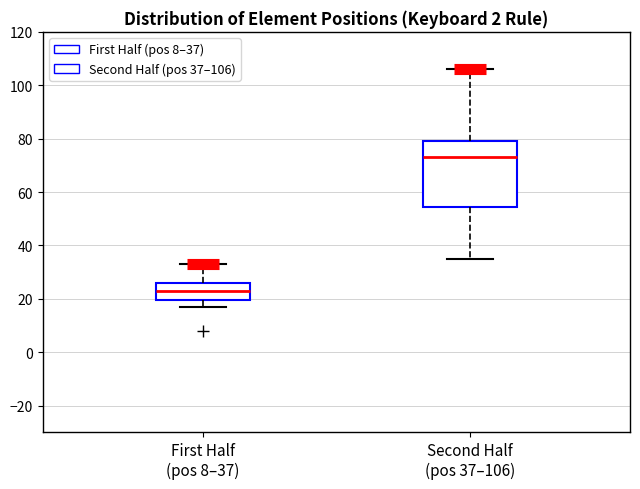

Comparing the boxes themselves (not the whiskers), which one is the tallest?

Second Half (pos 37–106)